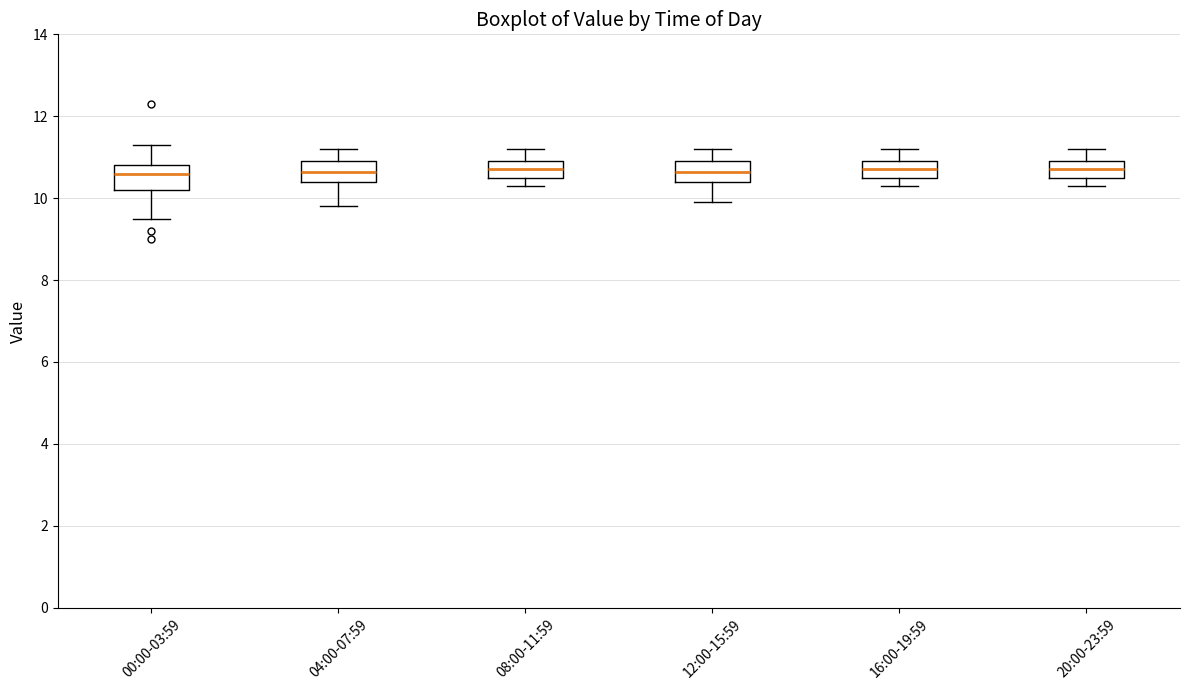

Where does the median line of the box for 08:00-11:59 sit on the y-axis? The values are not printed on the chart, so give them approximately, as read against the axis.

10.8